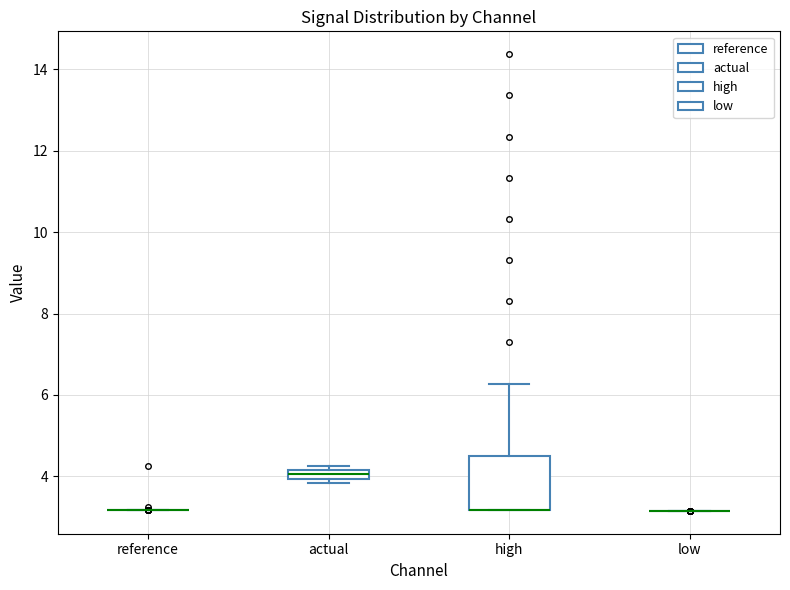

Where is the lower edge of the box for actual on the y-axis? The values are not printed on the chart, so give them approximately, as read against the axis.

4.0